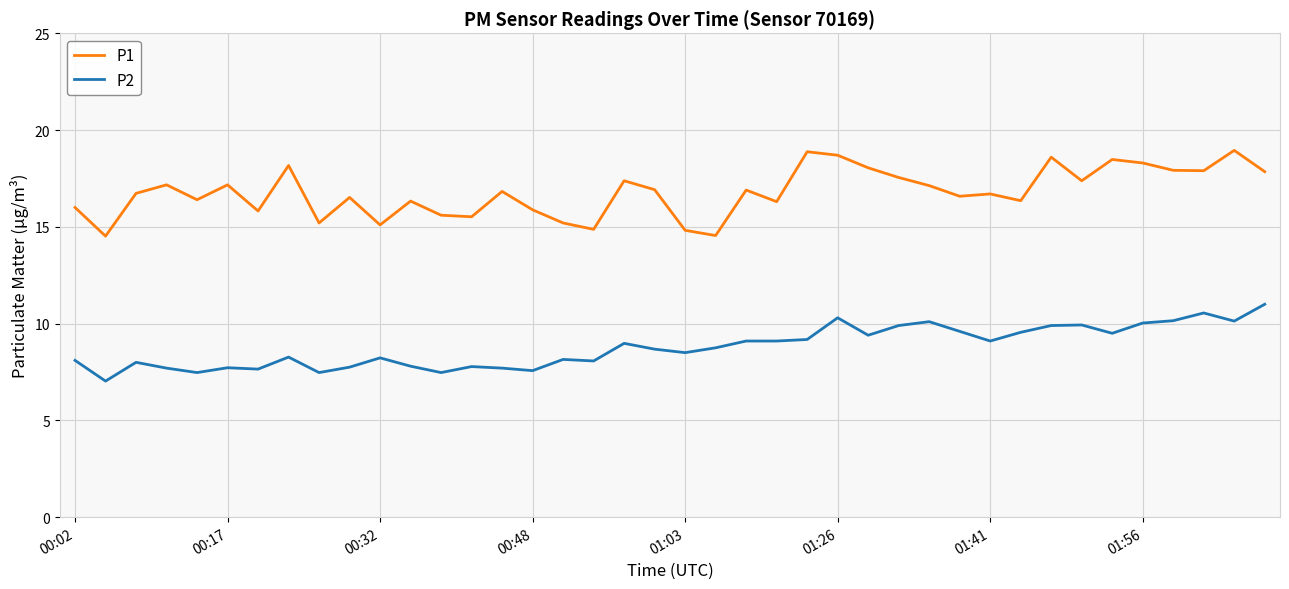

What is the difference between the maximum and minimum values in the P2 series?

4.0